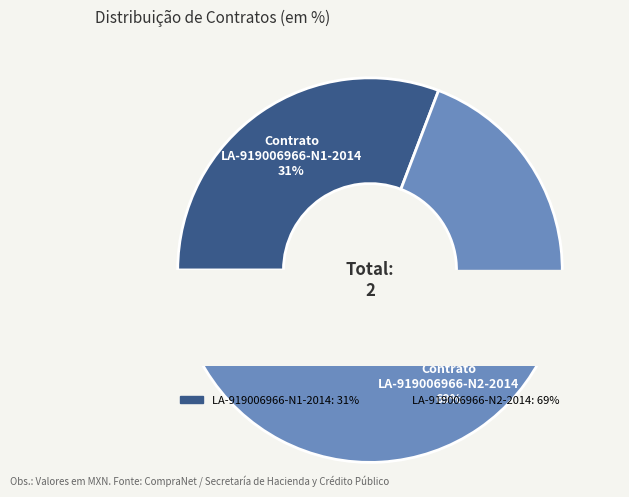

True or false: LA-919006966-N1-2014 accounts for 31% of the total.

True